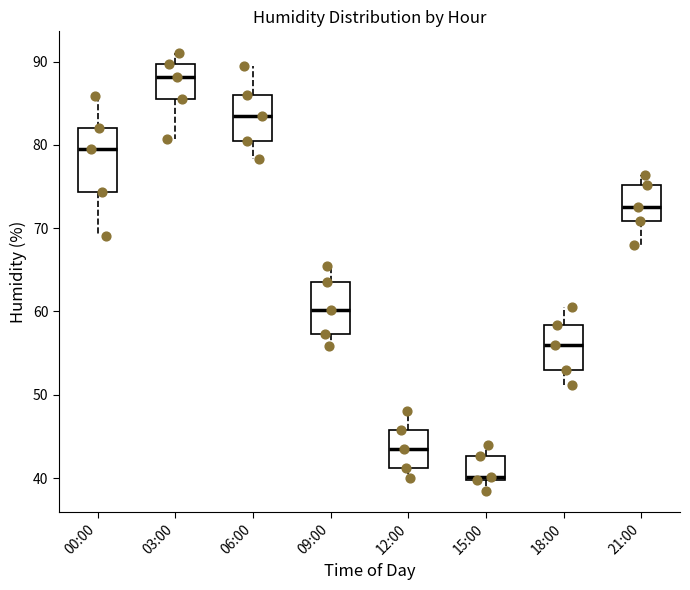

Which box has the lowest median line?

15:00